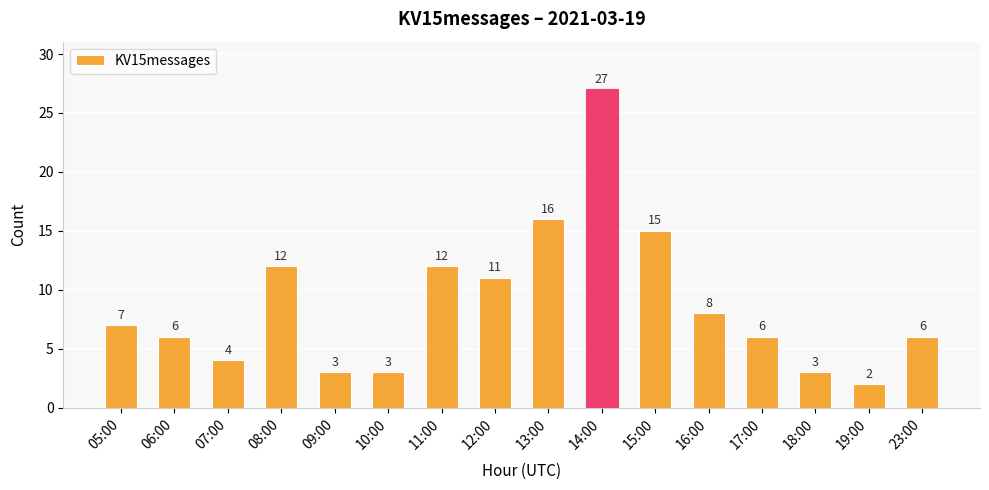

What is the greatest value displayed?

27